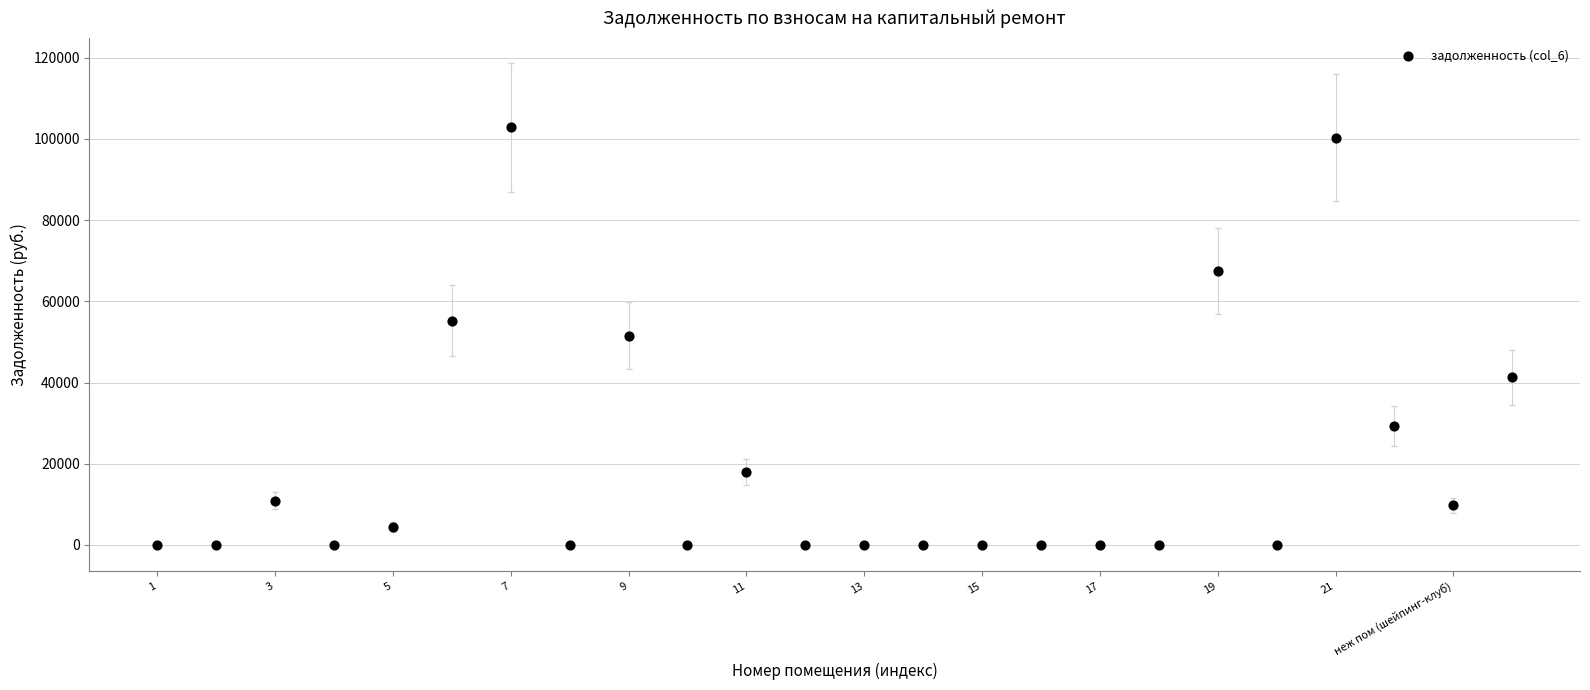

What is the range of Y values (max minus min)?

102869.6